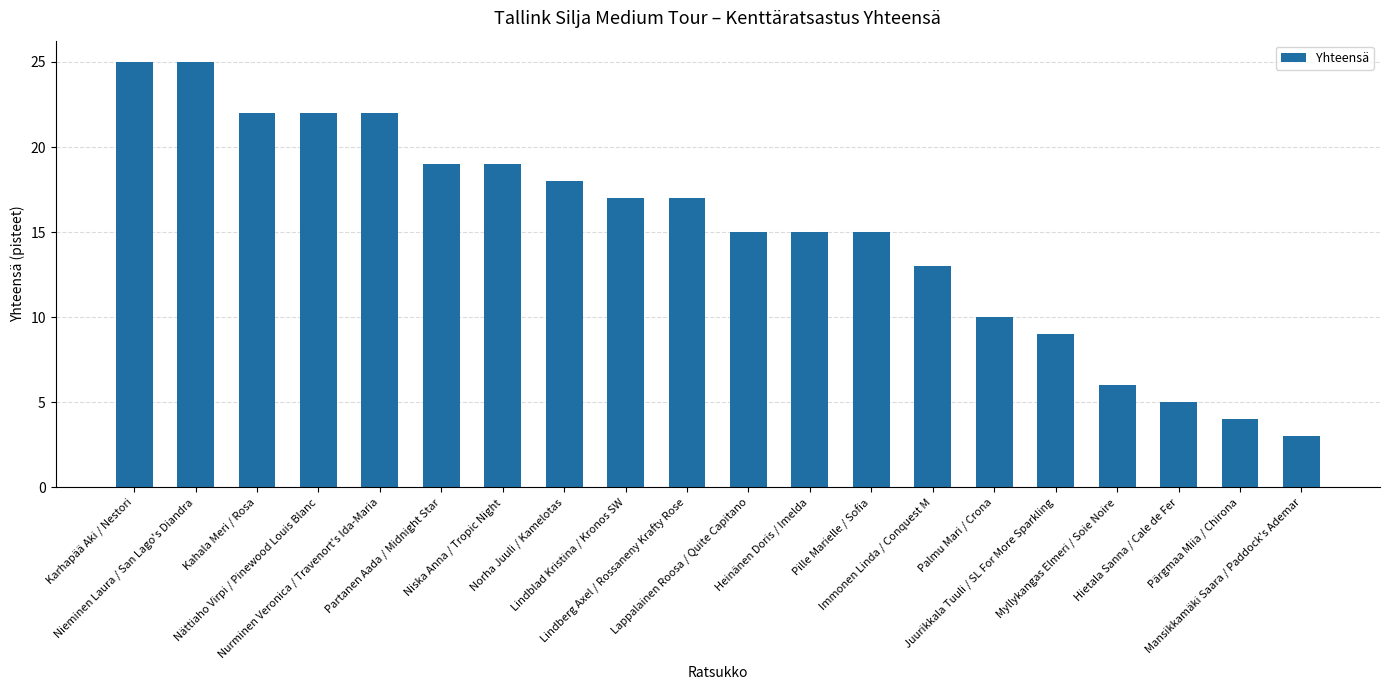

What is the difference between the second highest and minimum values?

22